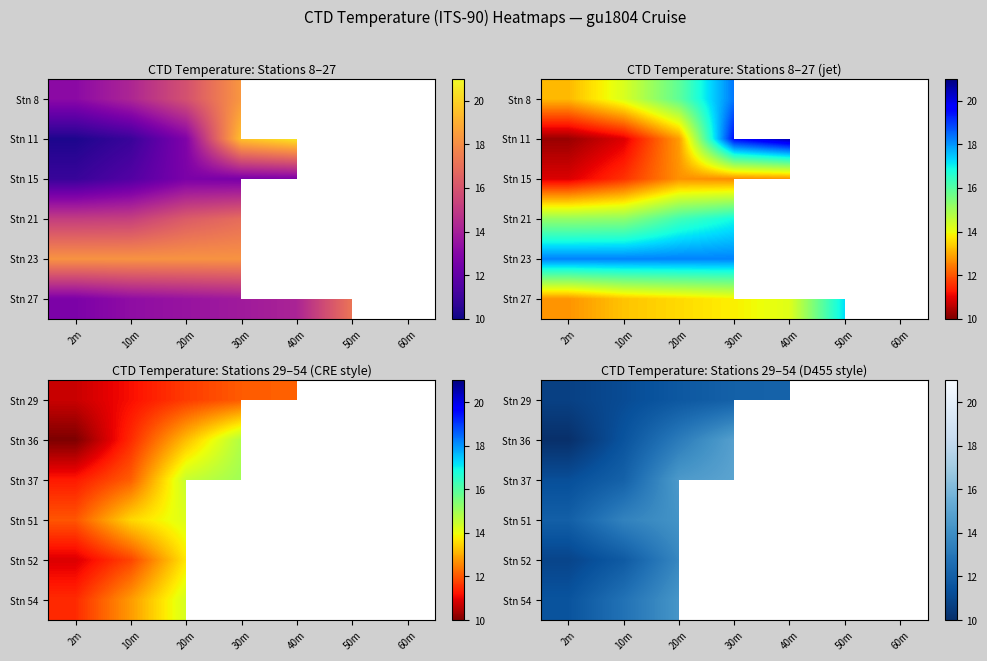

How many data points does each series have?

7